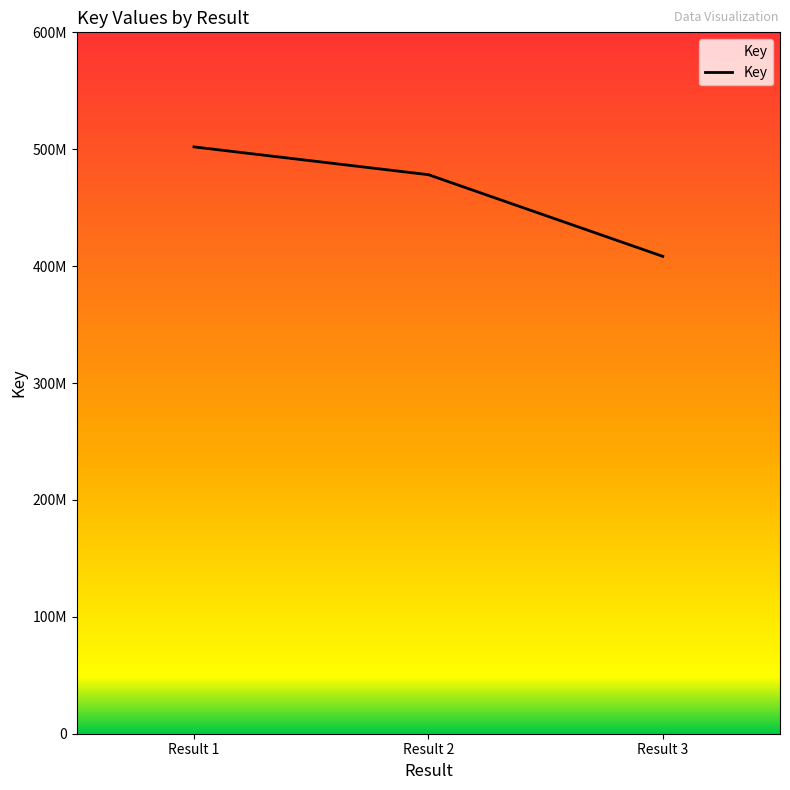

The chart shows a value of 97544950 at Result 2. True or false?

False